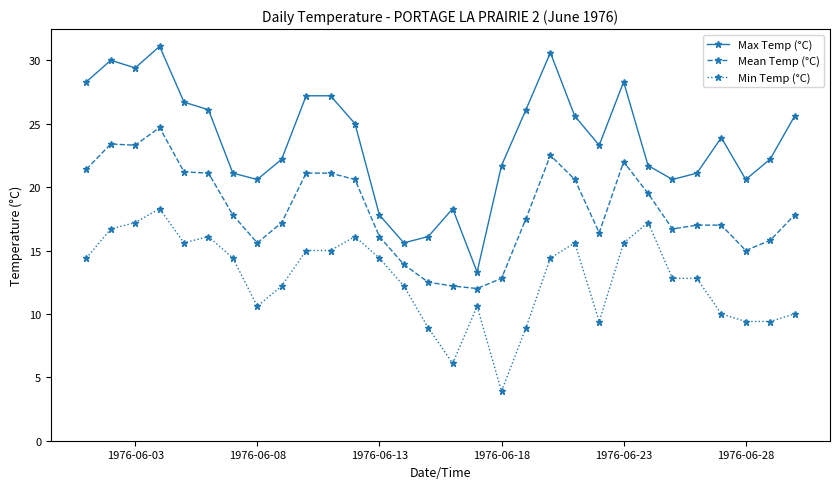

What is the minimum value shown in the chart?

3.9